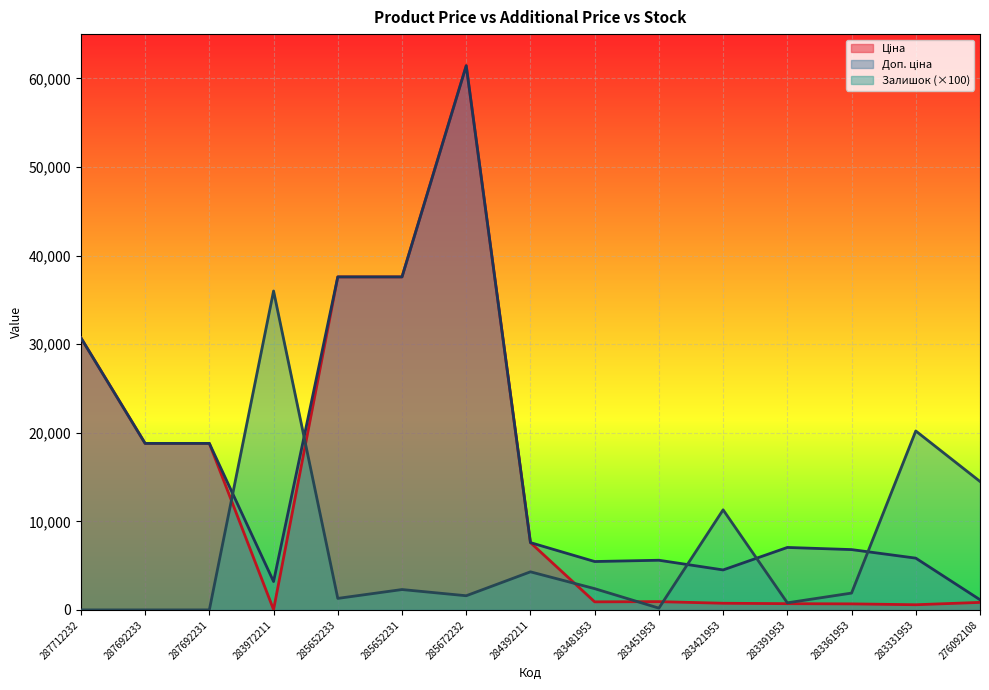

What is the difference between the maximum and minimum values in the Доп. ціна series?

60284.5